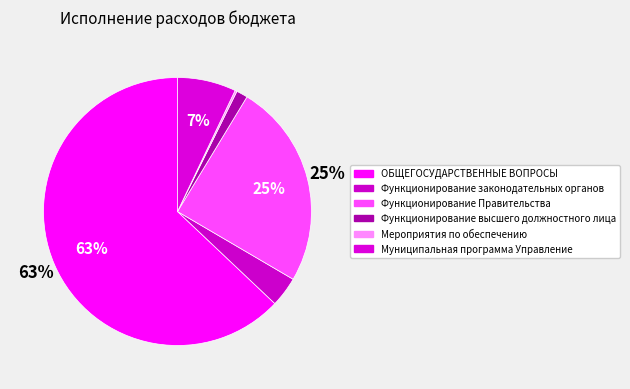

How many segments does this pie chart have?

6